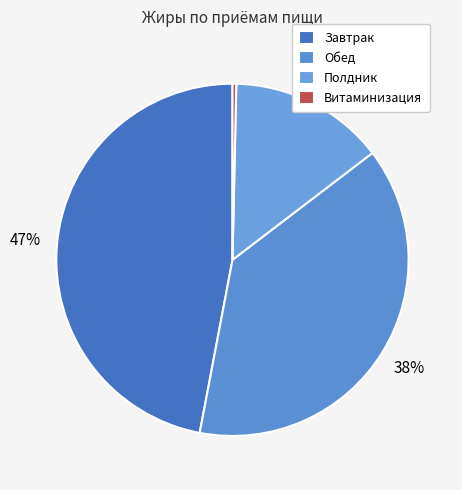

To the nearest percent, what portion does Завтрак represent?

47%